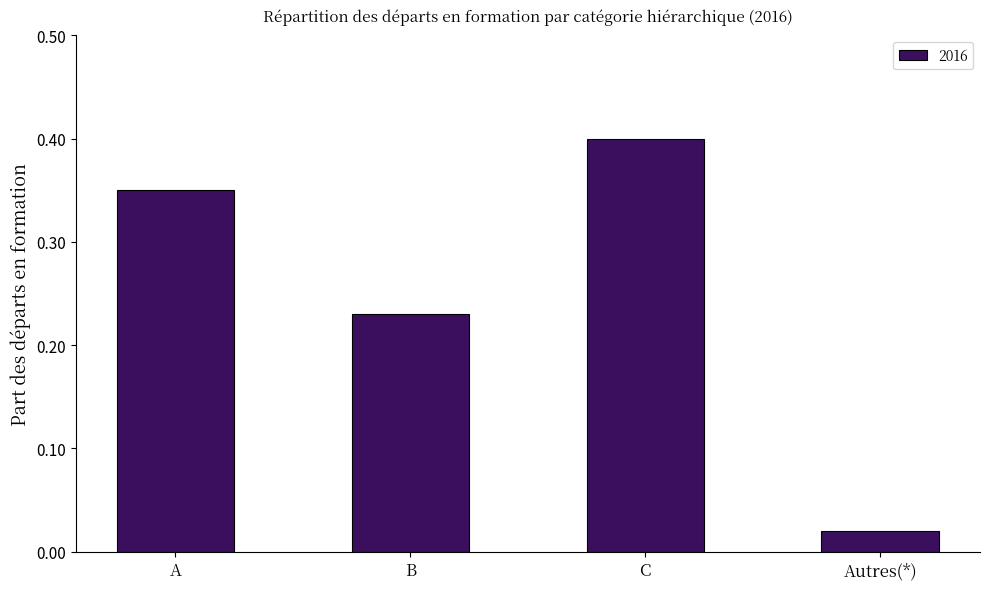

Which category has the lowest value across all series?

Autres(*)